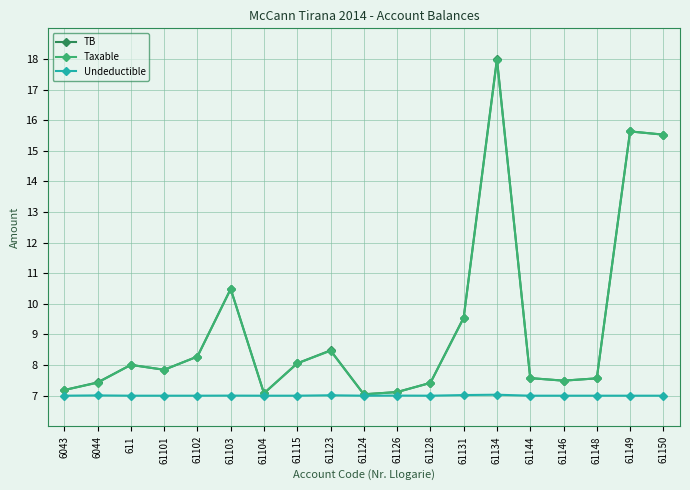

True or false: Undeductible has more than 0 interior local peaks.

True